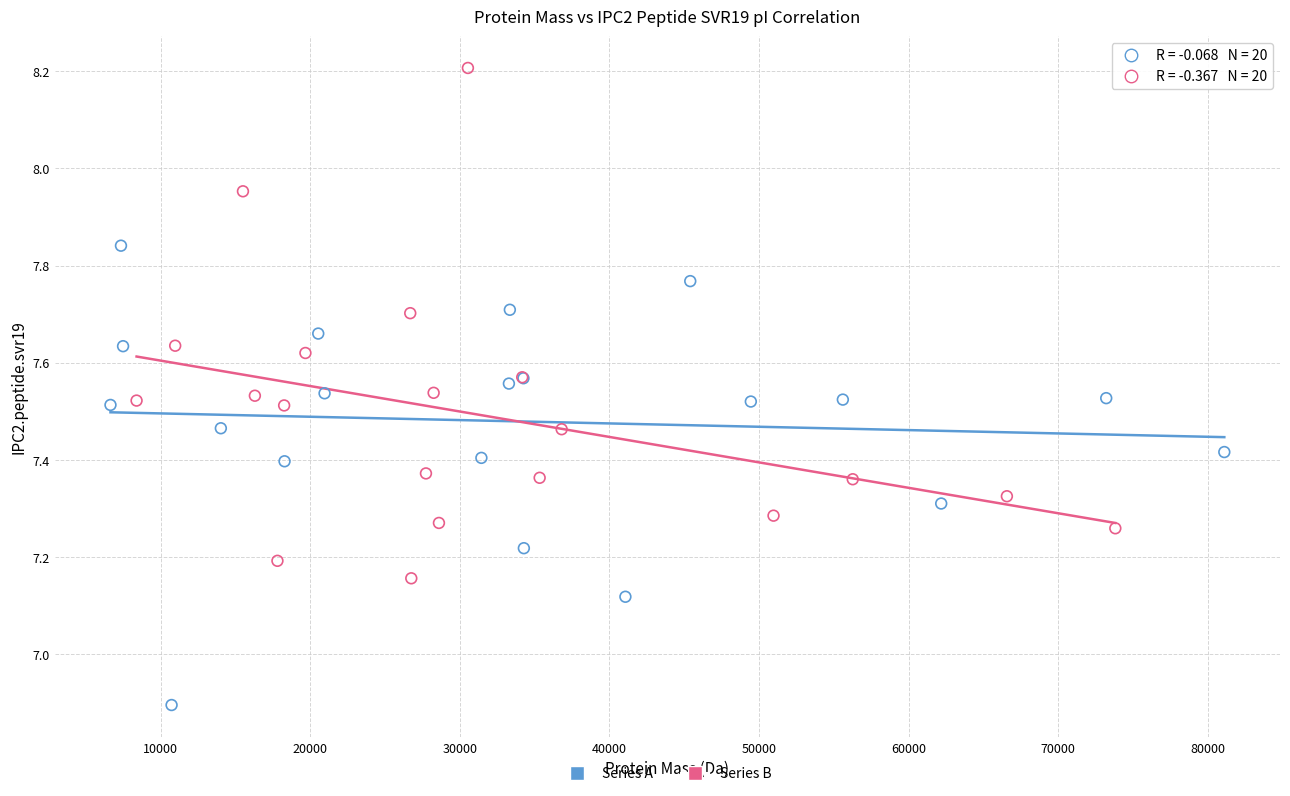

Which series contains the highest Y value?

Series B